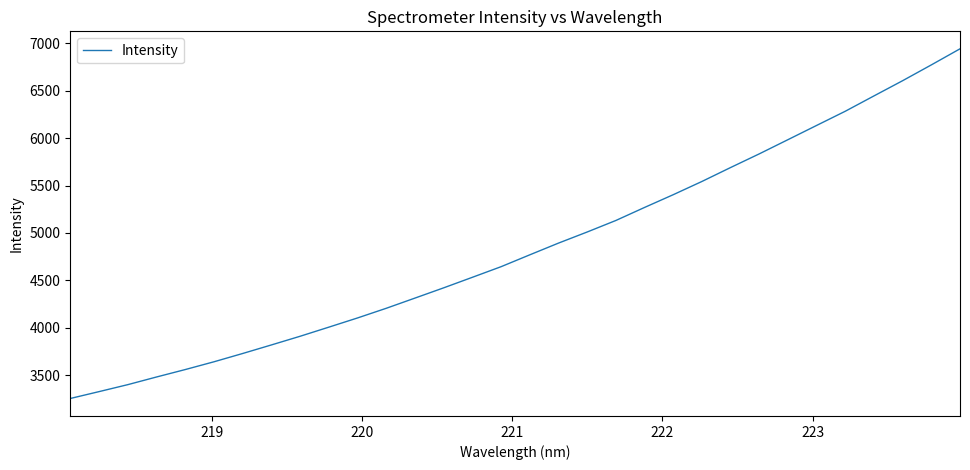

What is the greatest value displayed?

6941.0